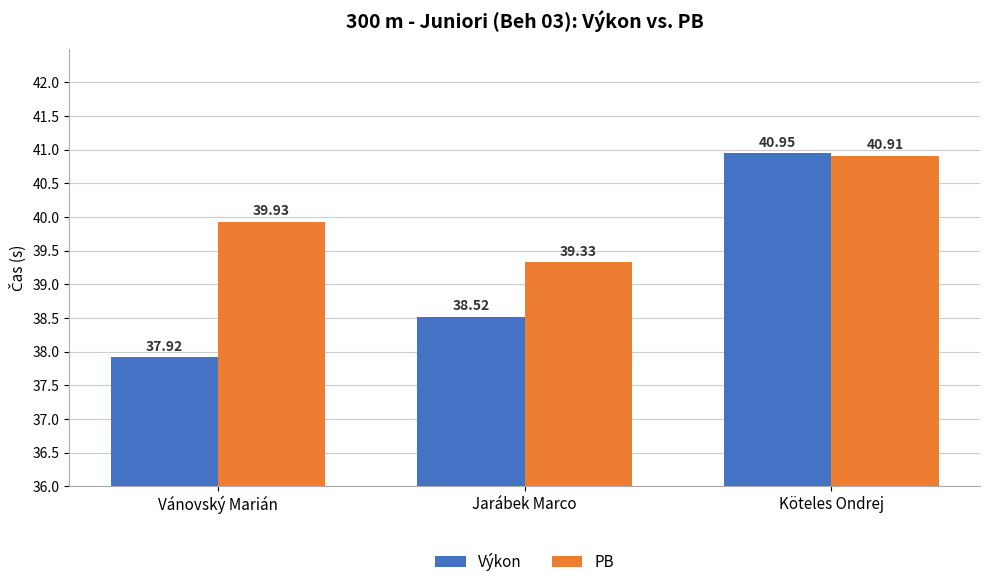

Reading left to right, what are all the values shown in this chart?

Výkon: Vánovský Marián=37.9	Jarábek Marco=38.5	Köteles Ondrej=41.0
PB: Vánovský Marián=39.9	Jarábek Marco=39.3	Köteles Ondrej=40.9